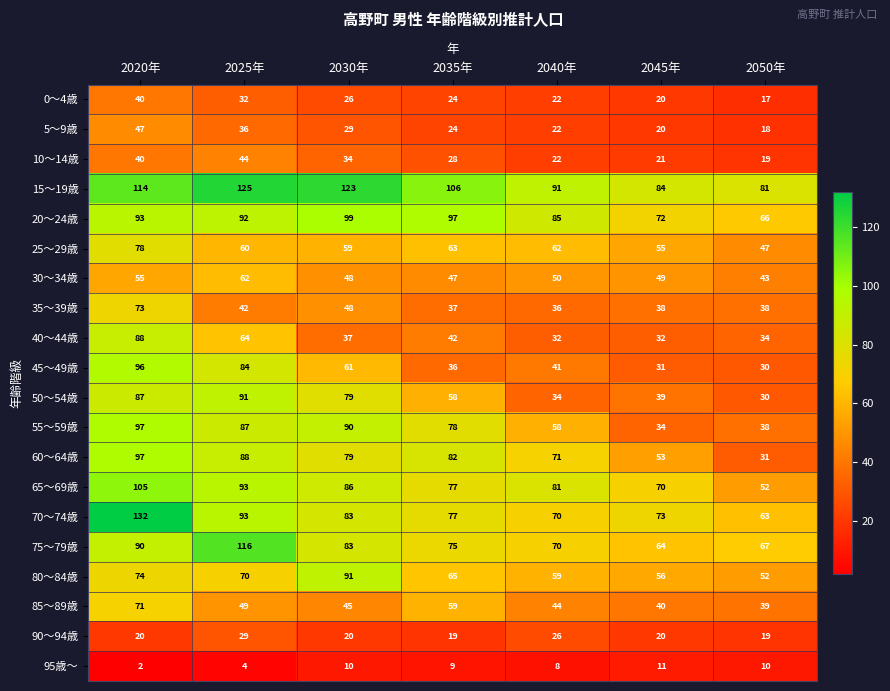

What is the difference between the maximum and minimum values in the 10～14歳 series?

25